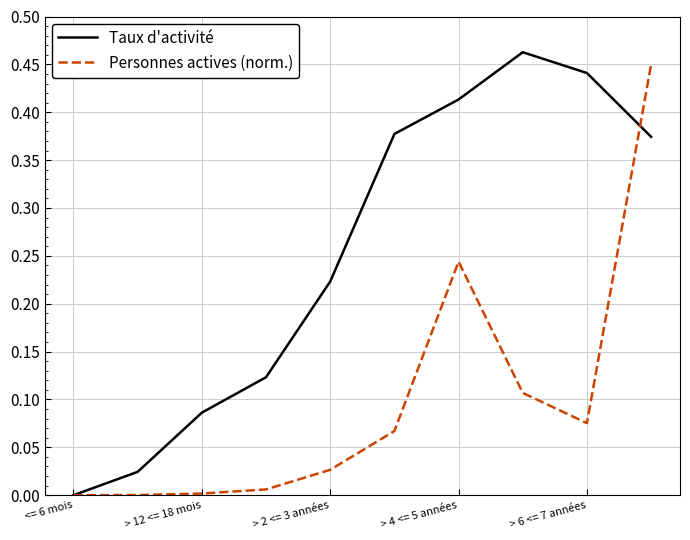

What are all the series names shown in the legend?

Taux d'activité, Personnes actives (norm.)